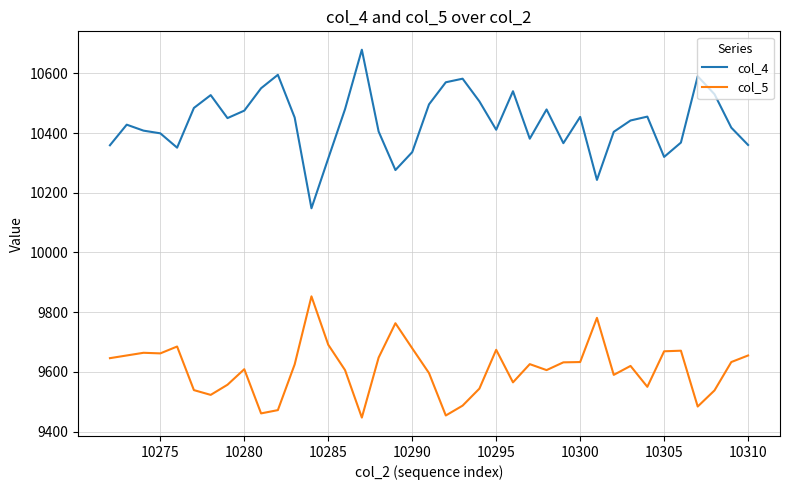

Which series has the largest total across all categories?

col_4